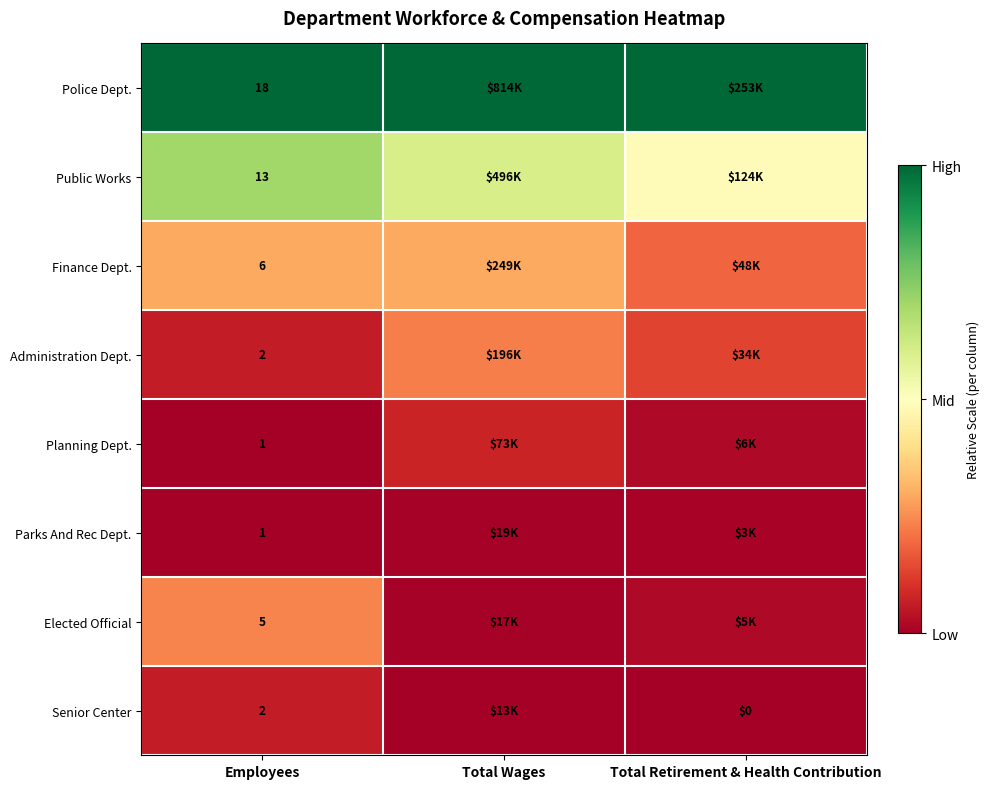

Is the value of Police Dept. at Employees greater than the value of Public Works at Employees?

Yes